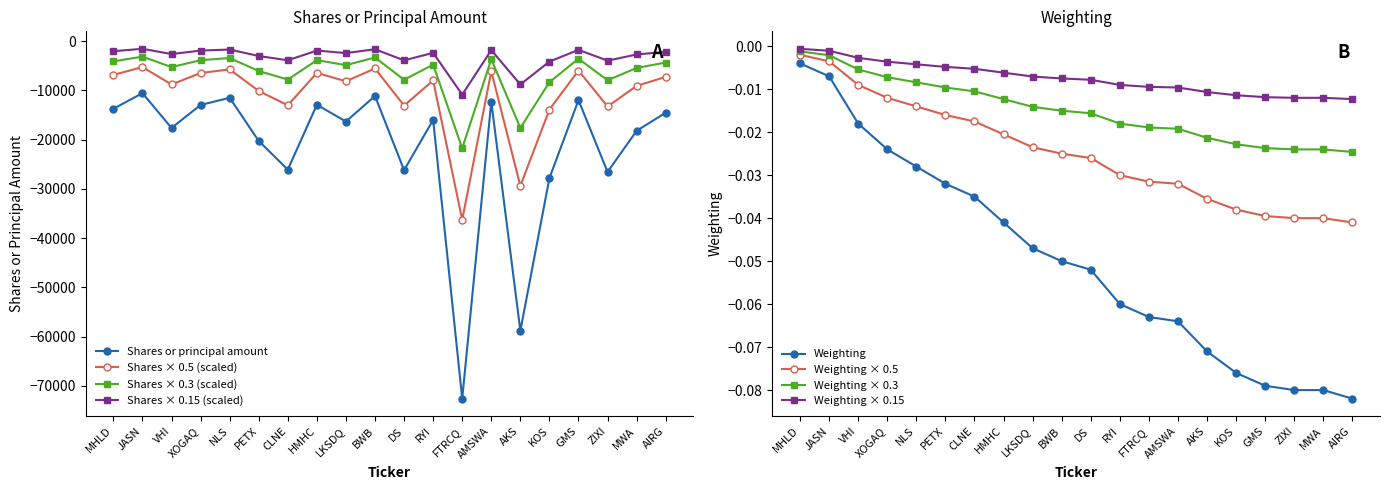

The value of Shares × 0.5 (scaled) at PETX is -17092.0. True or false?

False